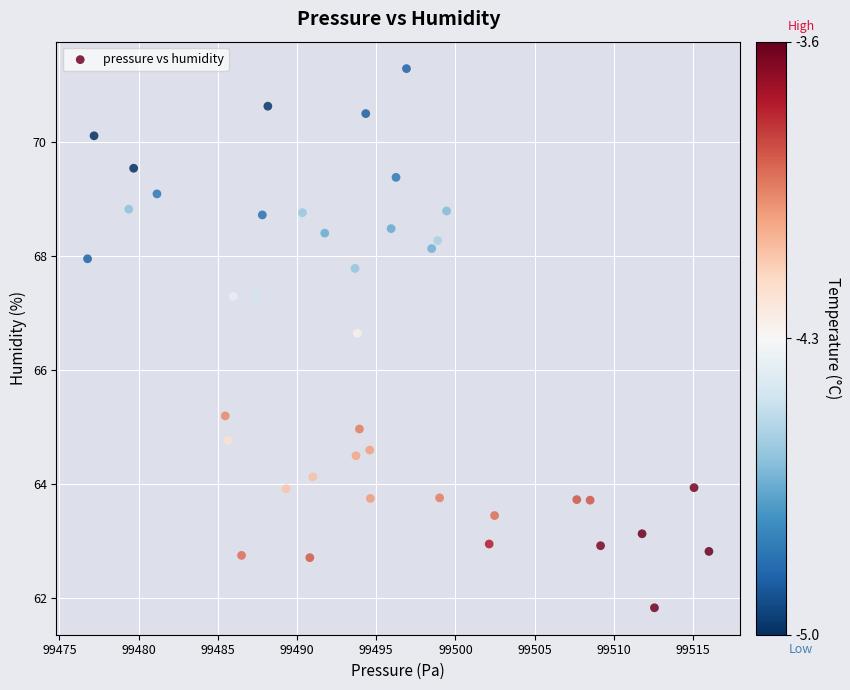

What Y value in the scatter plot is closest to 66?

66.6